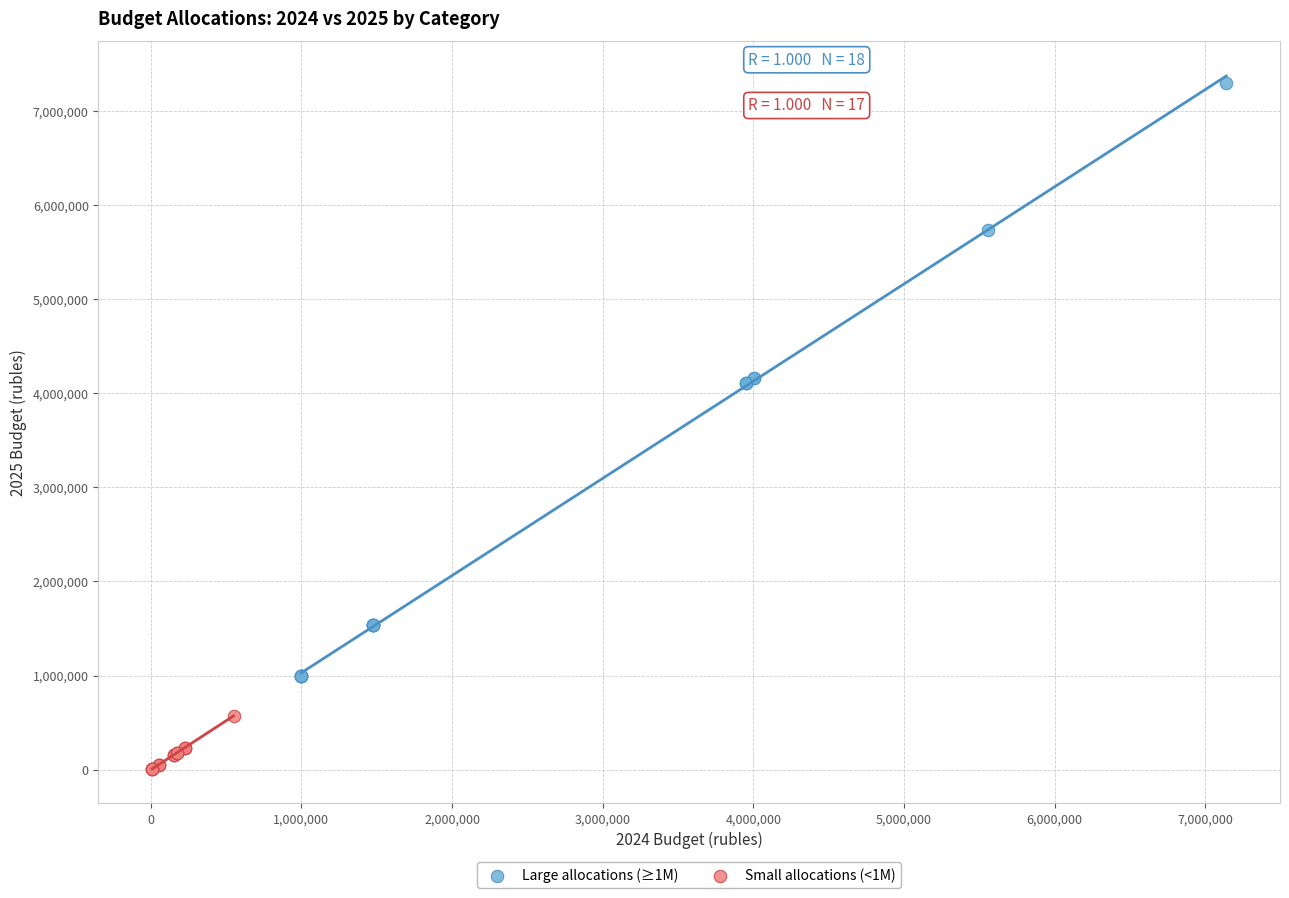

Which series reaches the minimum Y coordinate?

Small allocations (<1M)